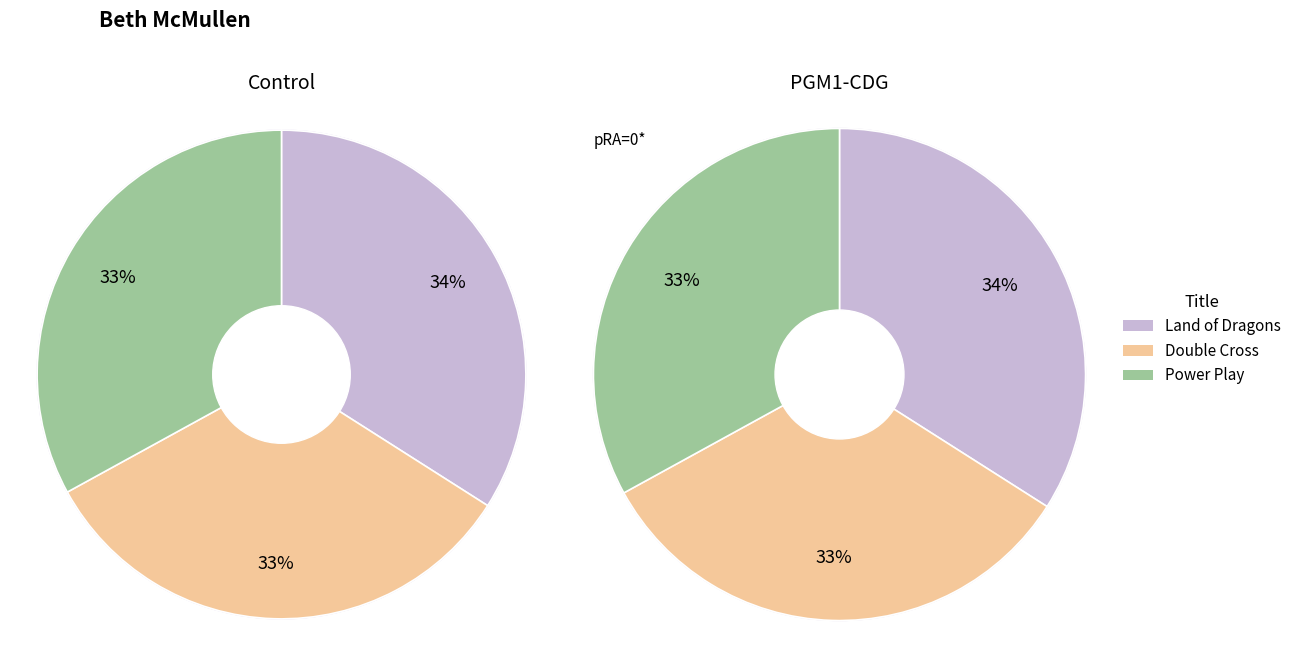

Which slice is the smallest?

Power Play